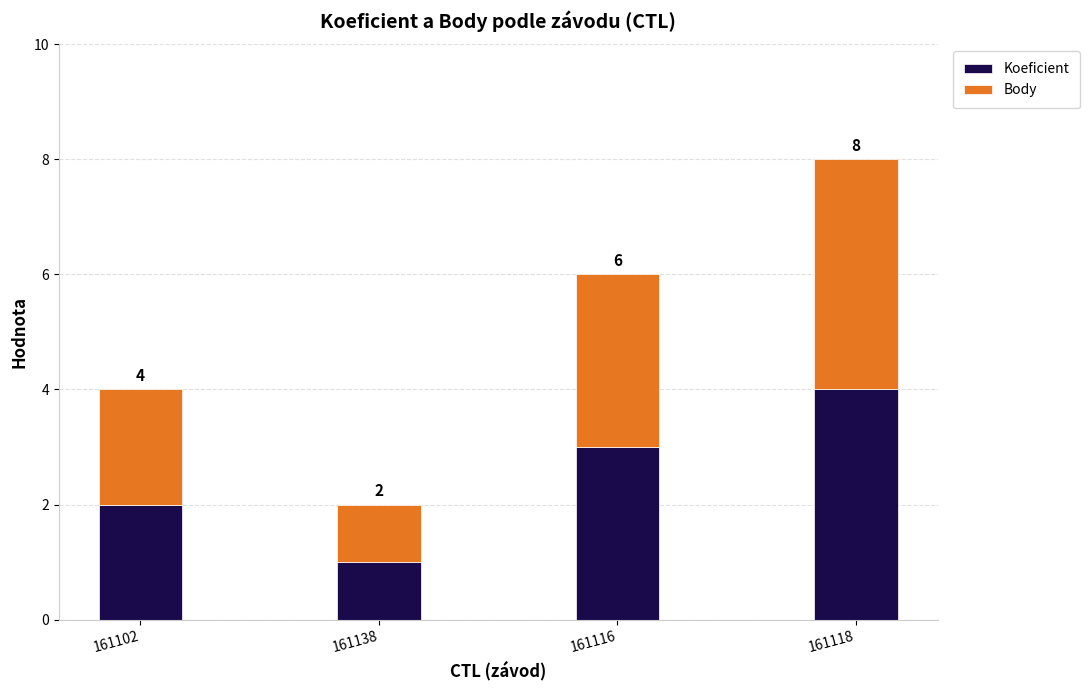

What value does the Koeficient series have at 161118?

4